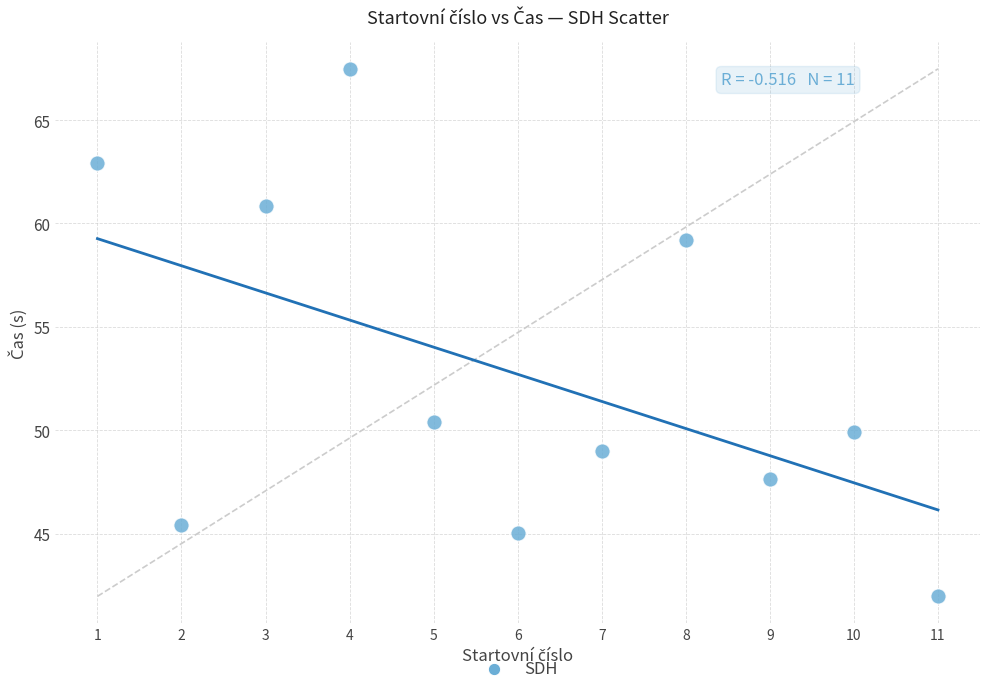

What Y value in the scatter plot is closest to 54?

50.4